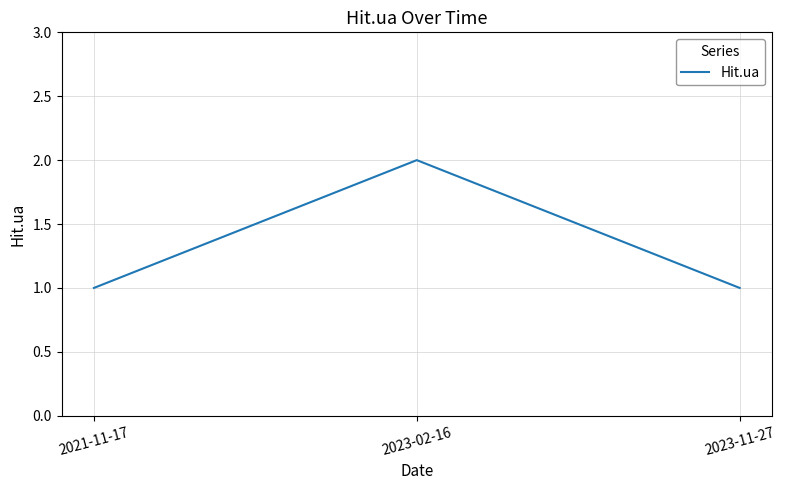

Approximately how many times larger is the value at 2023-11-27 compared to 2021-11-17?

1.0